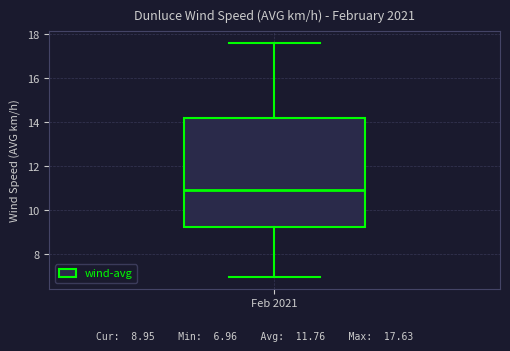

Read this box plot against the y-axis: the position of the median line, the range covered by the box, and the ends of both whiskers. The values are not printed on the chart, so give them approximately, as read against the axis.

median 11.0, box 9.2 to 14.2, whiskers 7.0 to 17.6